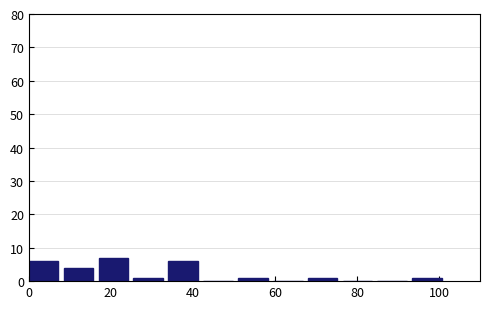

Reading left to right, list every bar in this chart as the range it spans on the x-axis followed by its height. Neither the bar edges nor the heights are printed on the chart, so give them approximately, as read against the axes.

0.0 to 8.5: 6
8.5 to 17.0: 4
17.0 to 25.5: 7
25.5 to 34.0: 1
34.0 to 42.5: 6
42.5 to 51.0: 0
51.0 to 59.5: 1
59.5 to 68.0: 0
68.0 to 76.5: 1
76.5 to 85.0: 0
85.0 to 93.5: 0
93.5 to 102.0: 1